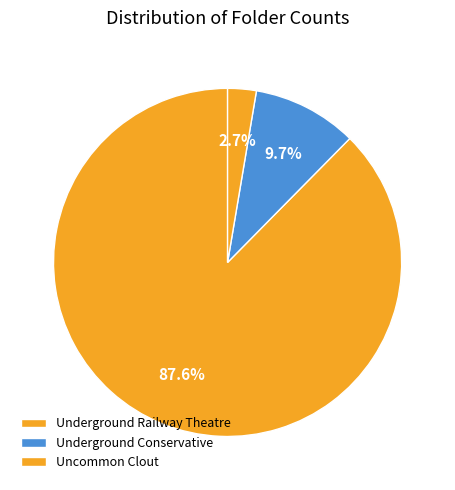

Is it true that Underground Conservative is 1% of the pie?

False